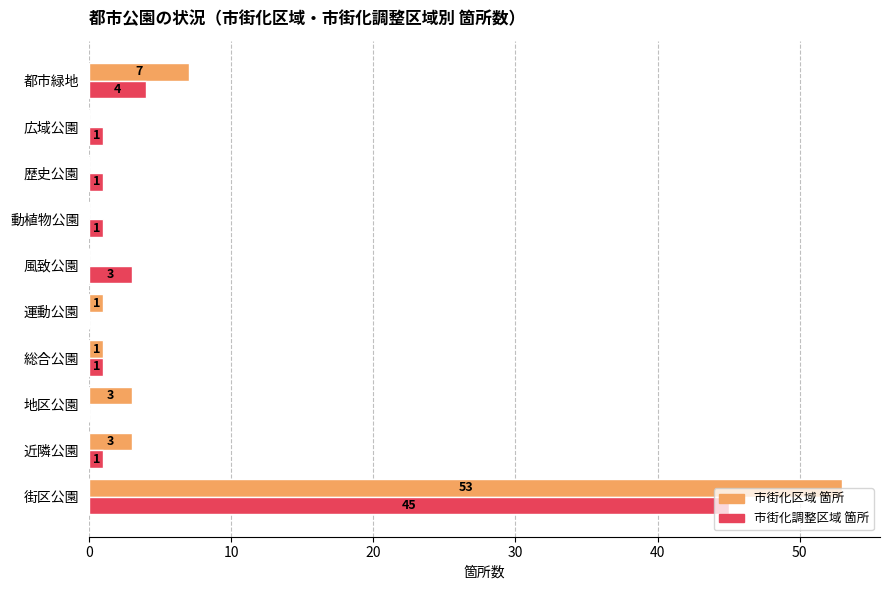

The 市街化区域 箇所 series shows -21 at 歴史公園. True or false?

False